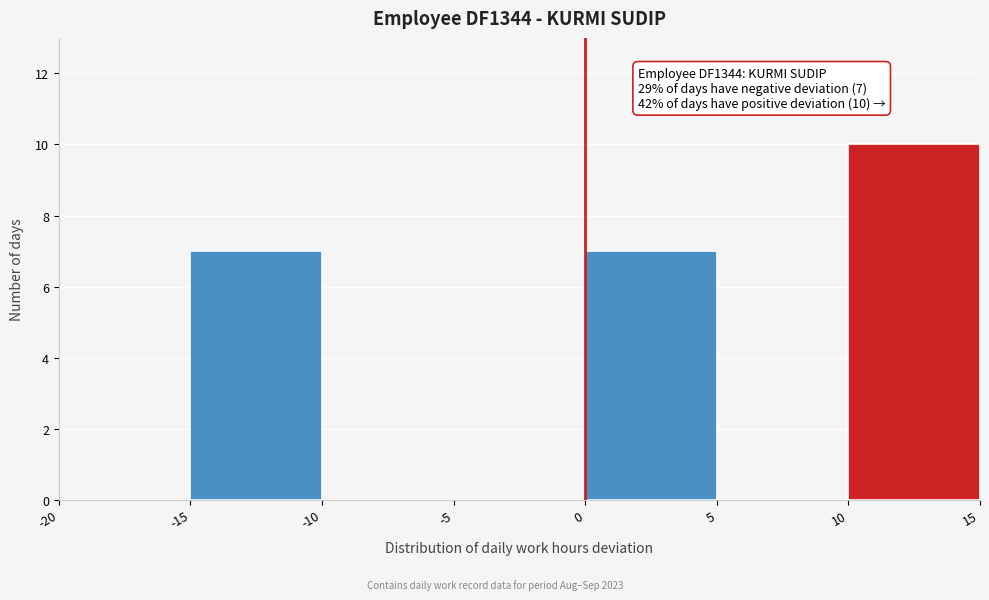

Over which range of the x-axis is the bar tallest?

10 to 15